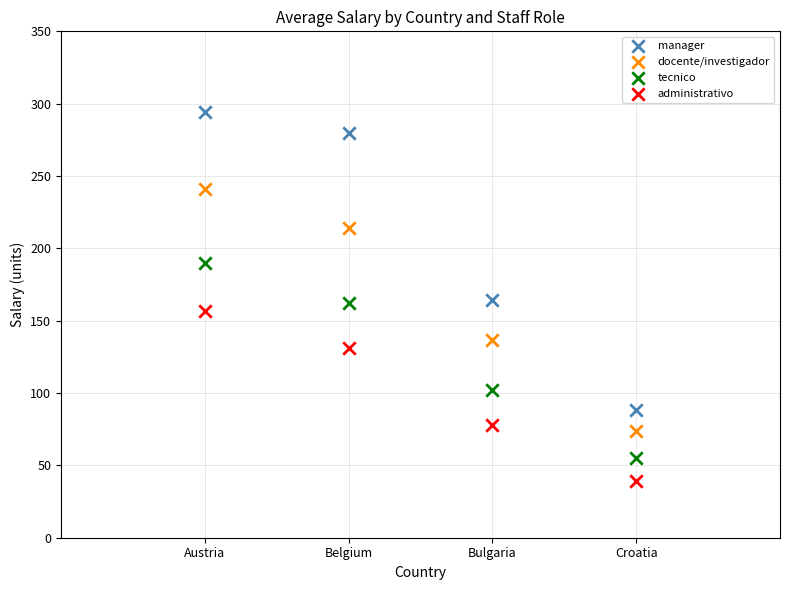

Which series reaches the minimum Y coordinate?

administrativo